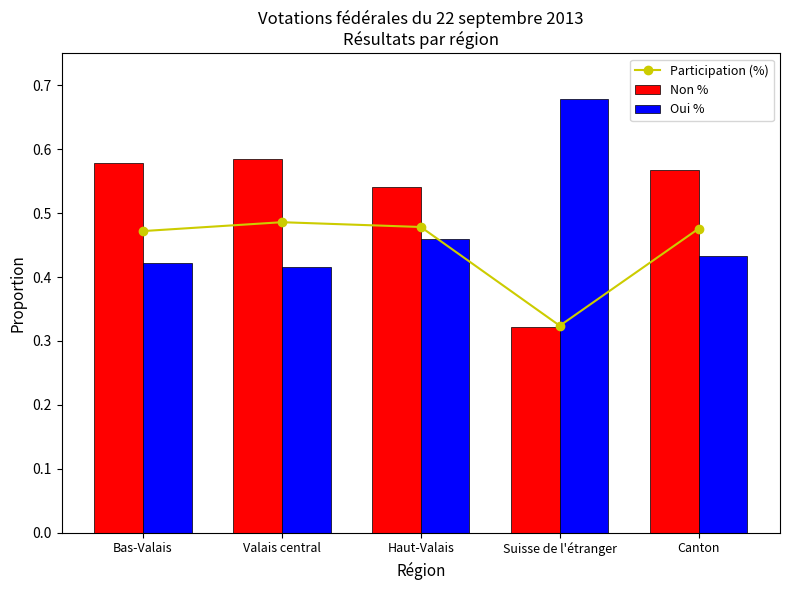

What is the difference between the maximum and second lowest values in the Oui % series?

0.3